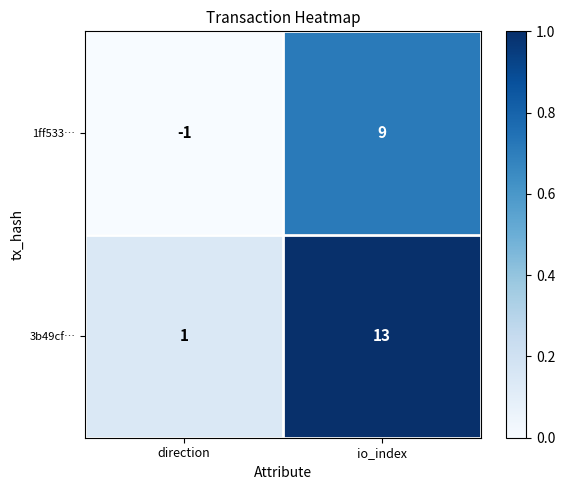

At which label is 3b49cf… closest to 7?

direction